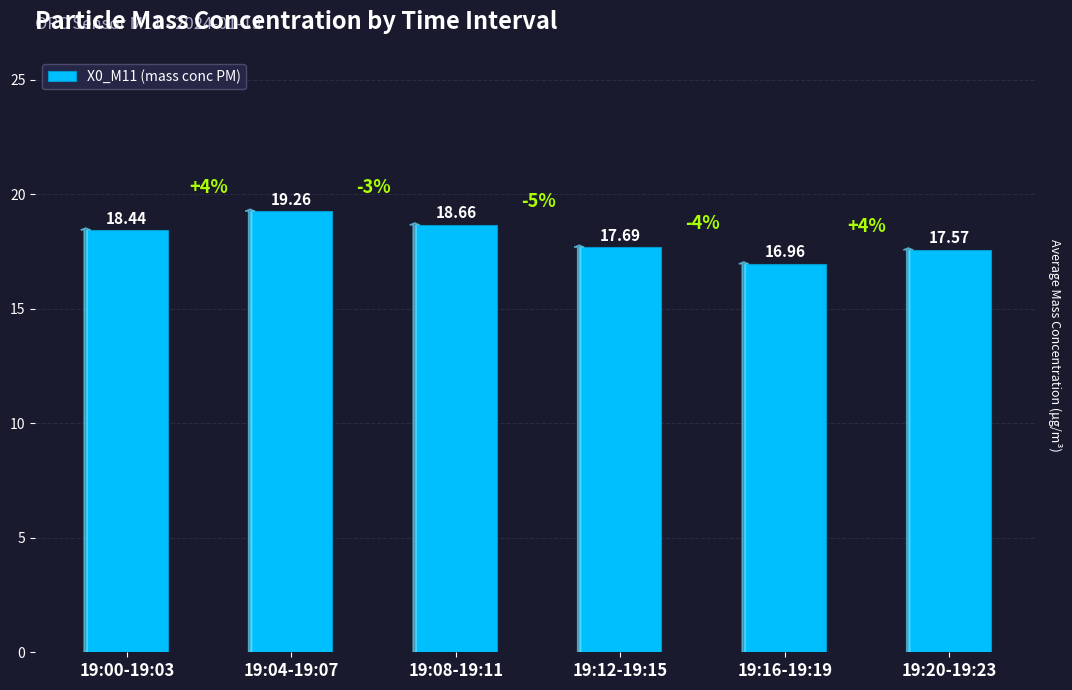

List the labels in order of value, smallest first.

19:16-19:19, 19:20-19:23, 19:12-19:15, 19:00-19:03, 19:08-19:11, 19:04-19:07